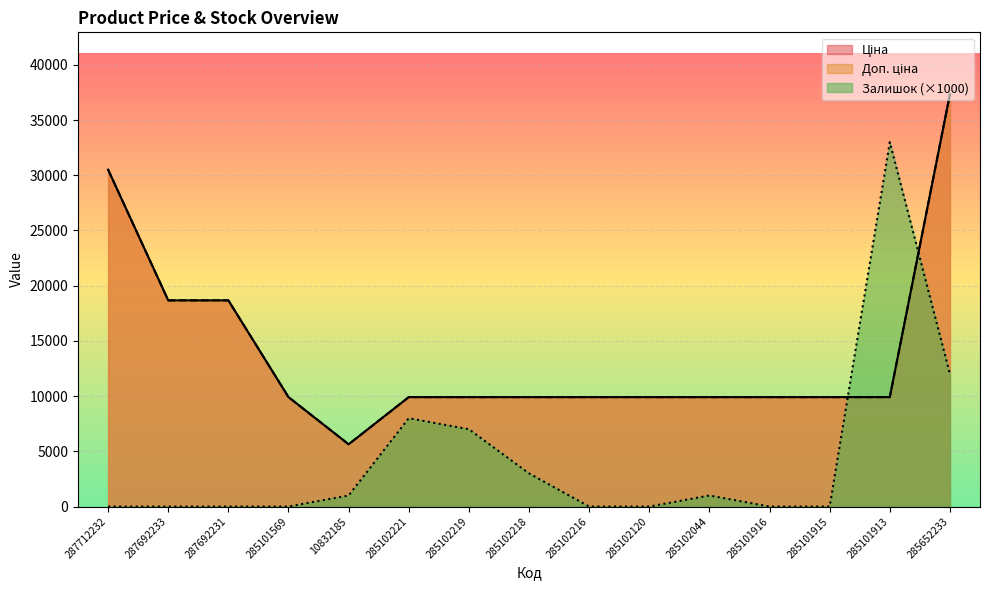

Where is Доп. ціна nearest to the value 21489?

287692233